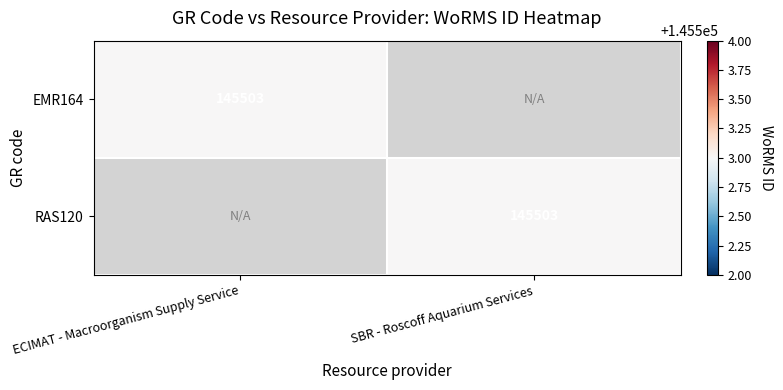

The value of EMR164 at ECIMAT - Macroorganism Supply Service is 145503. True or false?

True